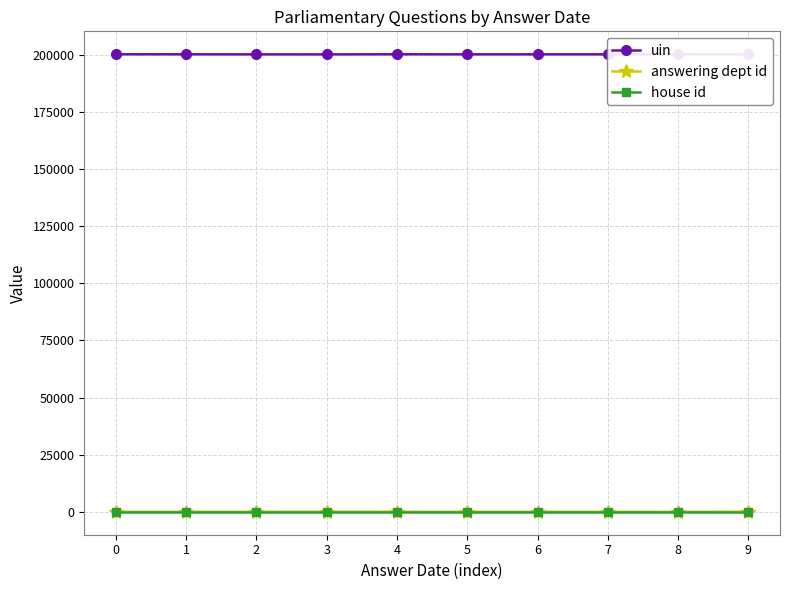

What are all the series names shown in the legend?

uin, answering dept id, house id